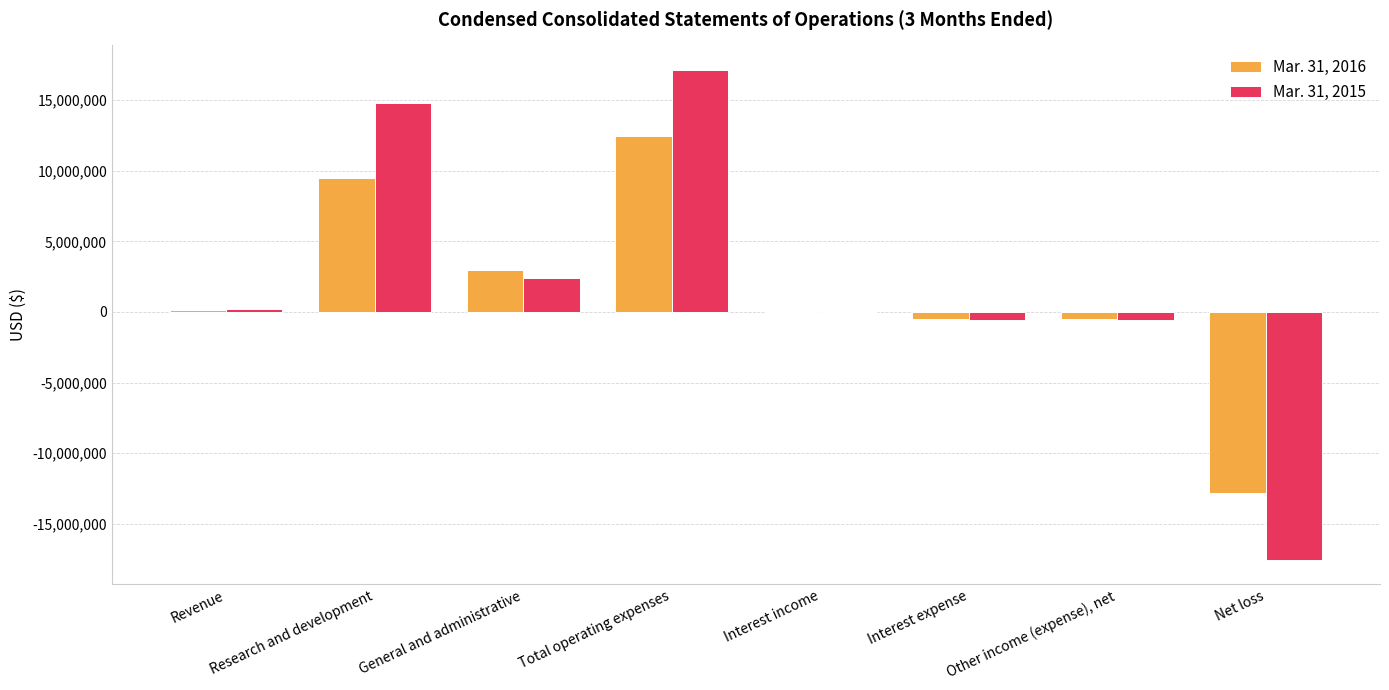

At which category is the sum across all series the highest?

Total operating expenses